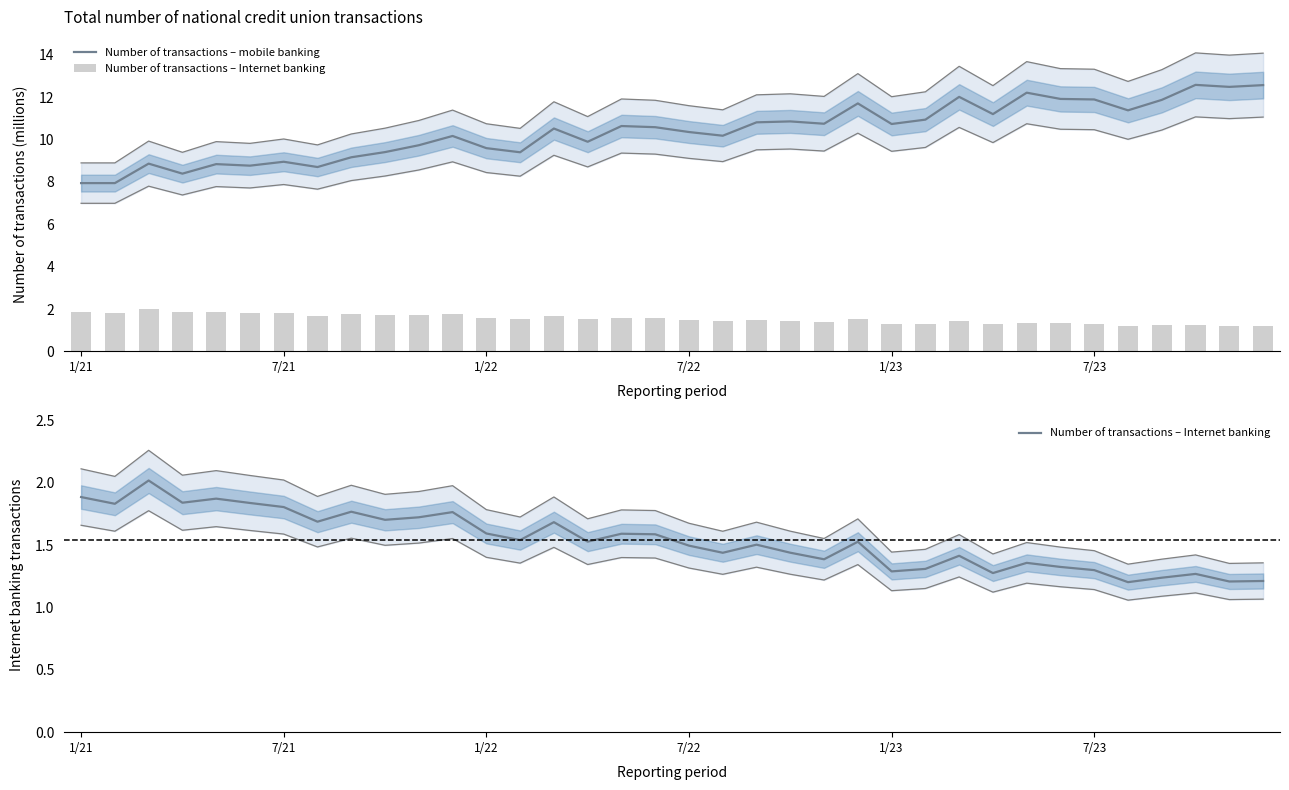

Which series has the largest total across all categories?

Number of transactions – mobile banking